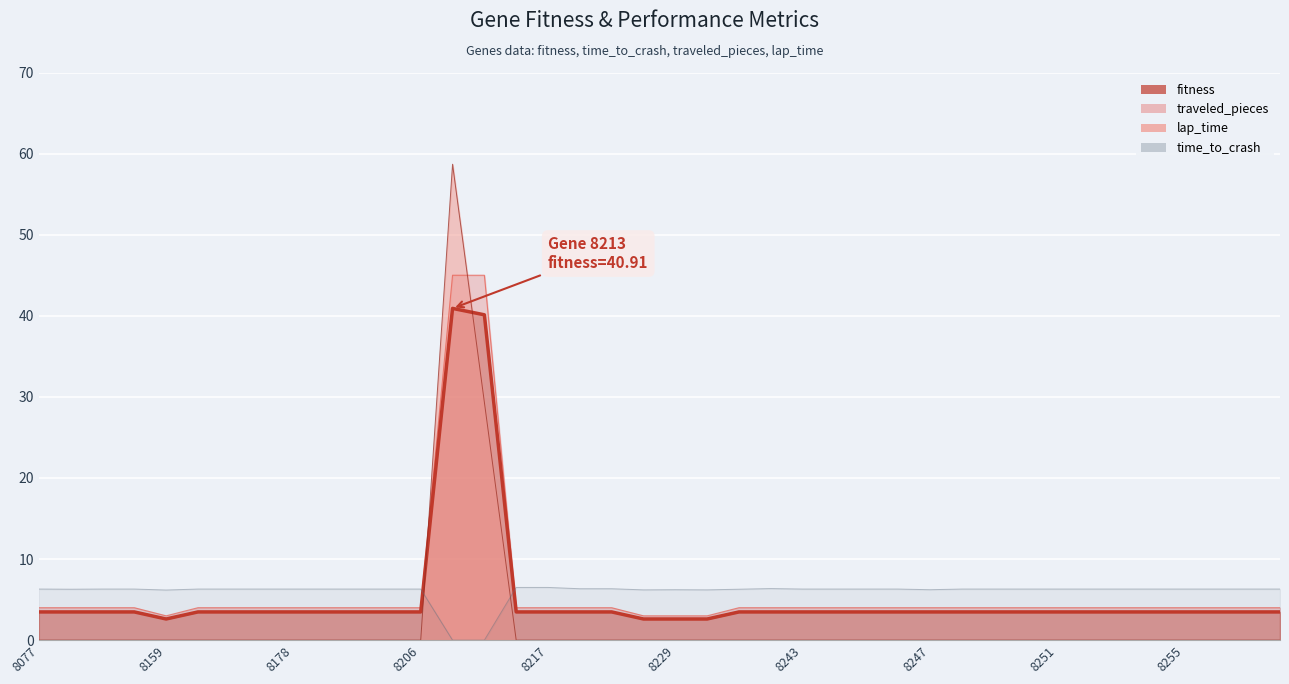

The value of traveled_pieces at 8197 is 4.0. True or false?

True